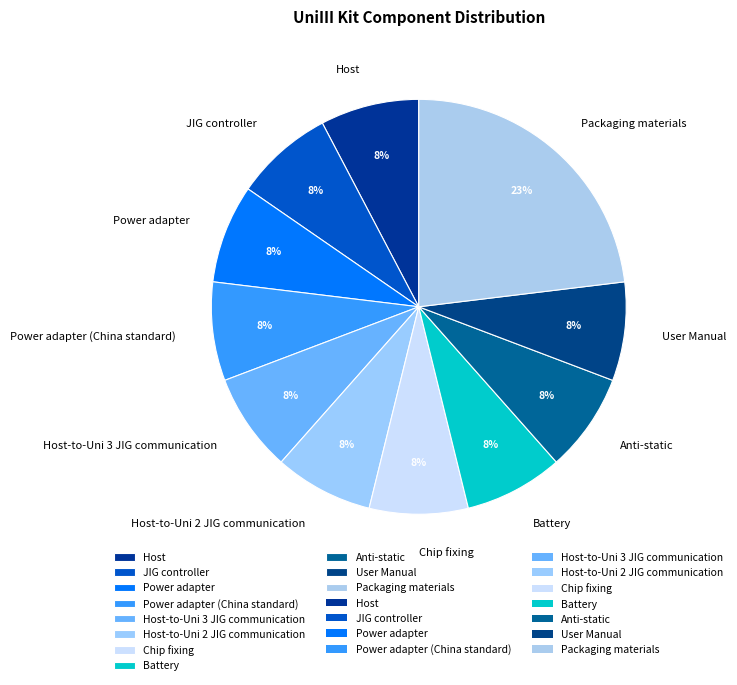

Is the sum of Host-to-Uni 2 JIG communication and Chip fixing greater than half?

No